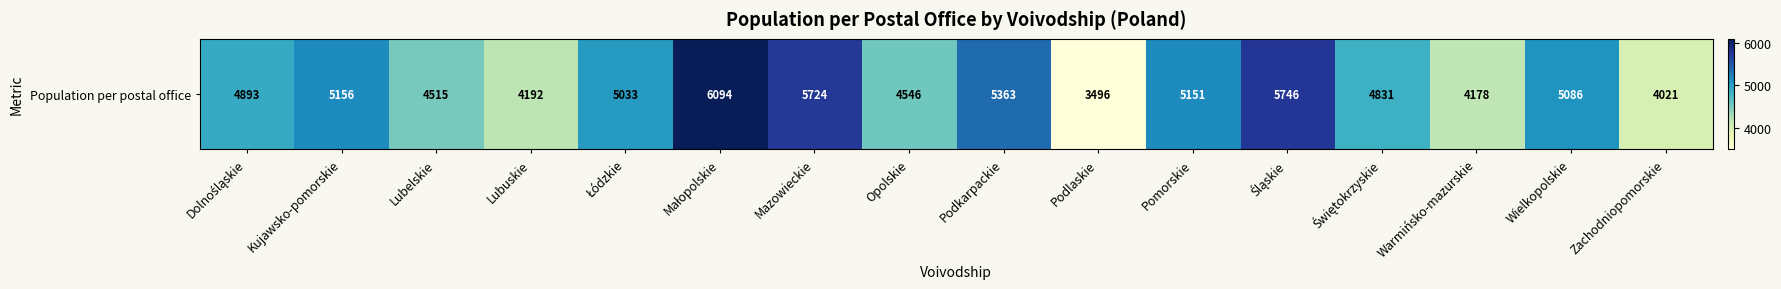

What is the change in value from Kujawsko-pomorskie to Świętokrzyskie?

-325